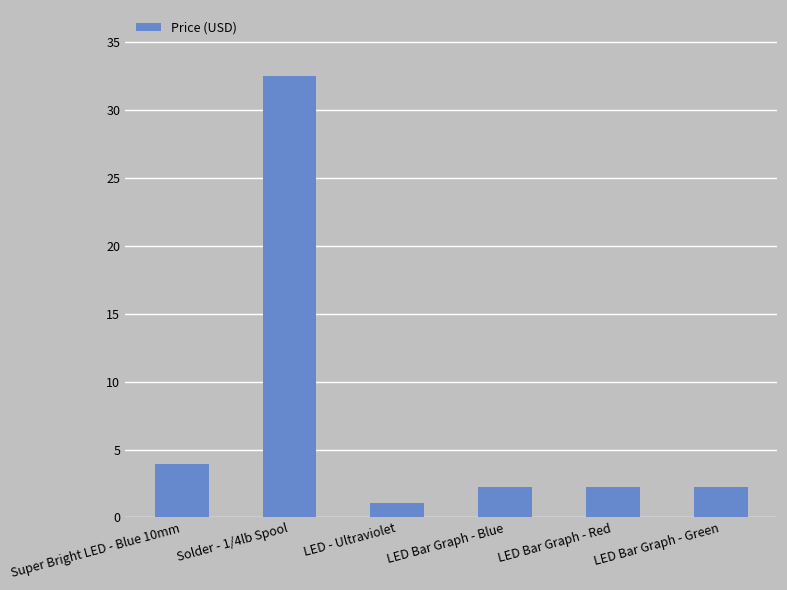

Approximately how many times larger is the value at LED Bar Graph - Blue compared to LED - Ultraviolet?

2.1